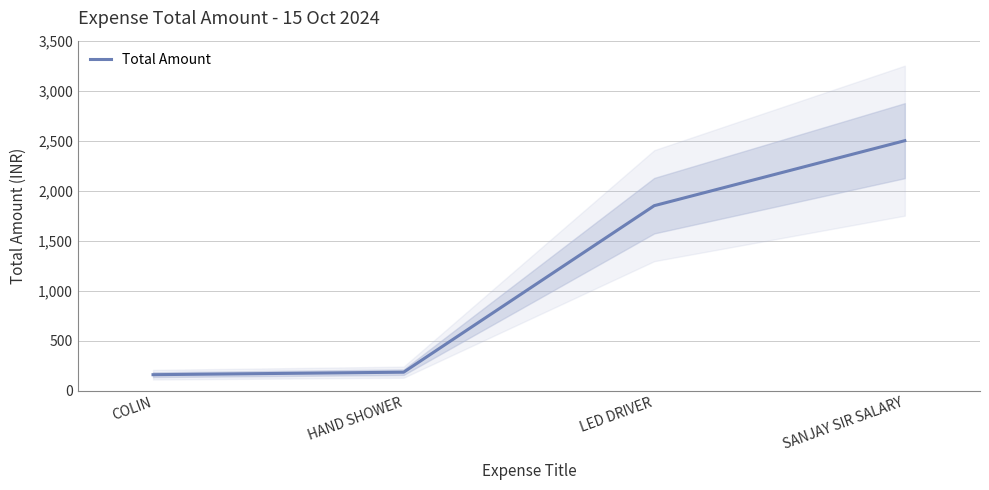

Count the number of data series in this chart.

1